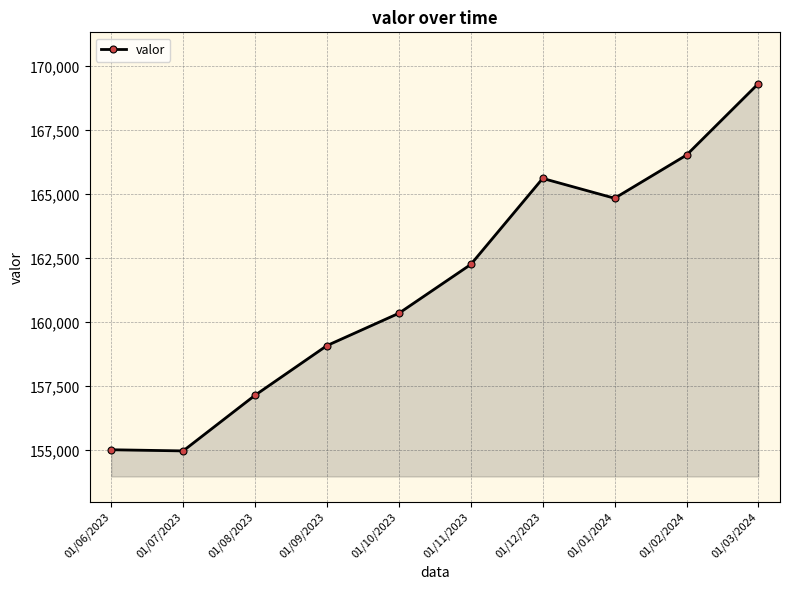

What is the value of the 8th point from the left?

164850